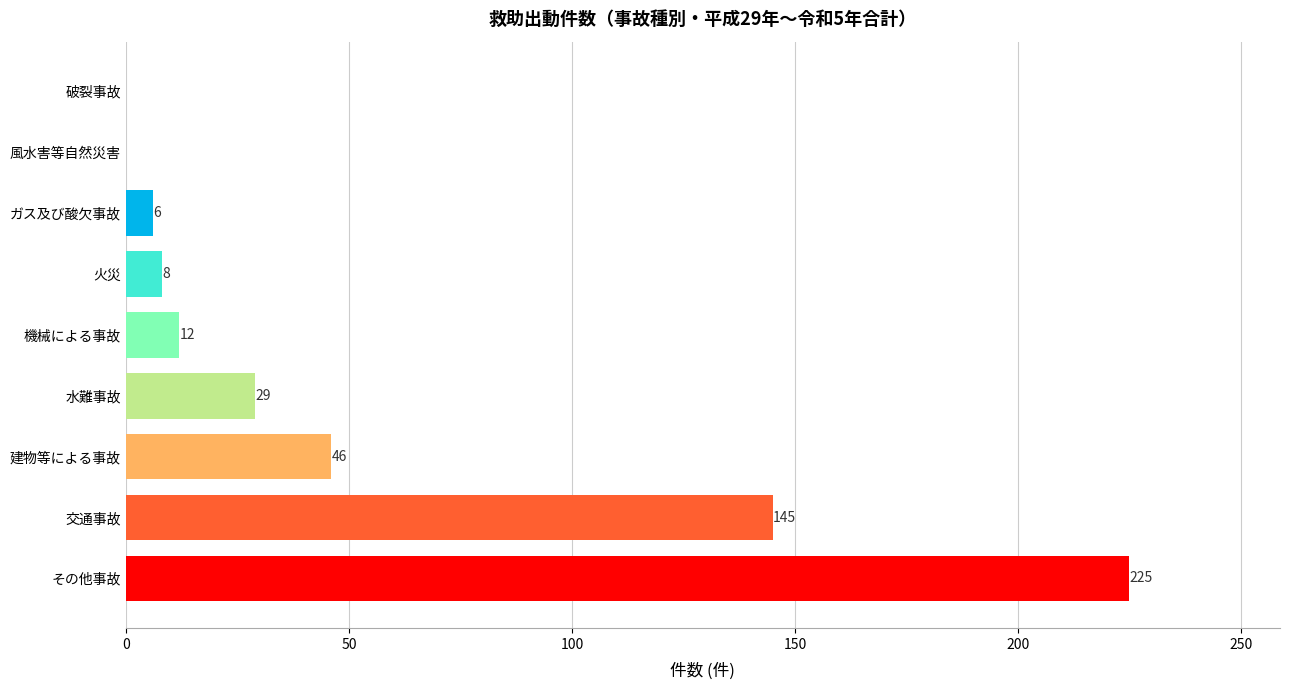

Are the bars horizontal?

Yes